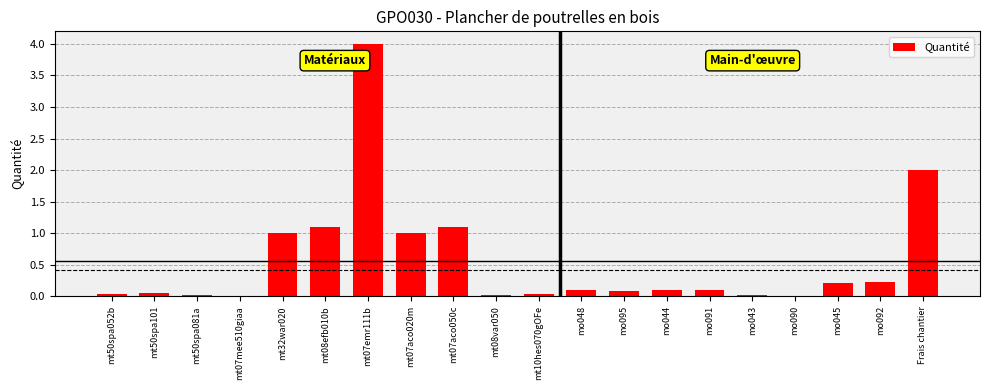

Where is the data nearest to the value 2?

Frais chantier